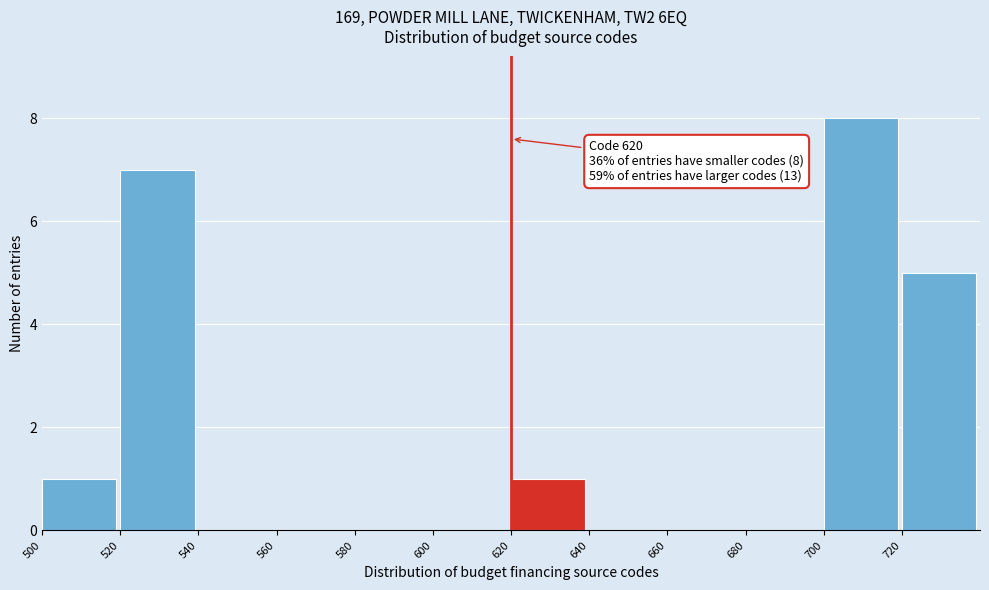

Over which range of the x-axis is the bar tallest?

700 to 720